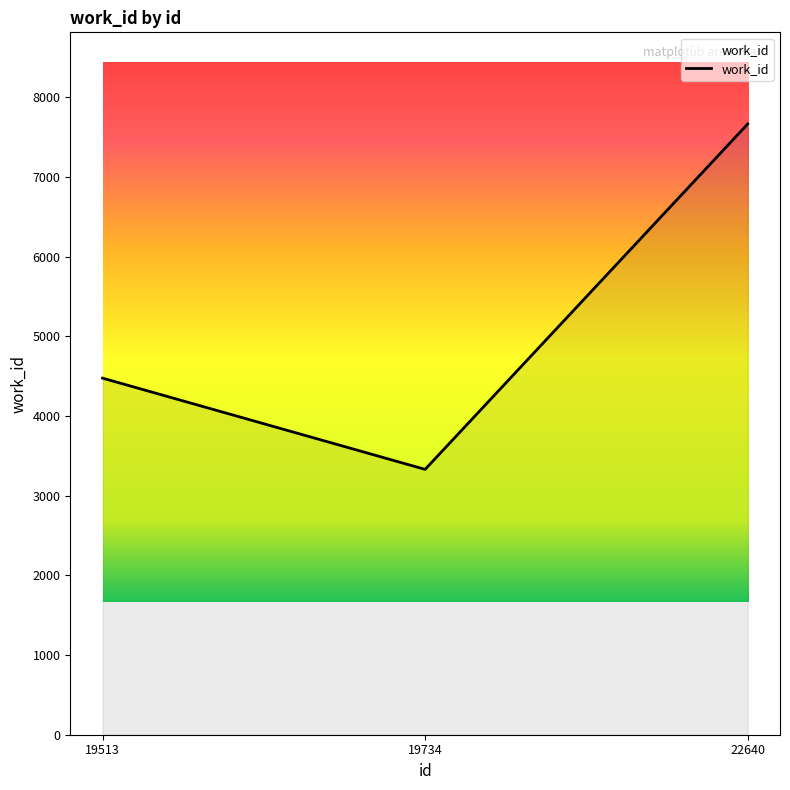

What is the change in value from 19513 to 22640?

+3190